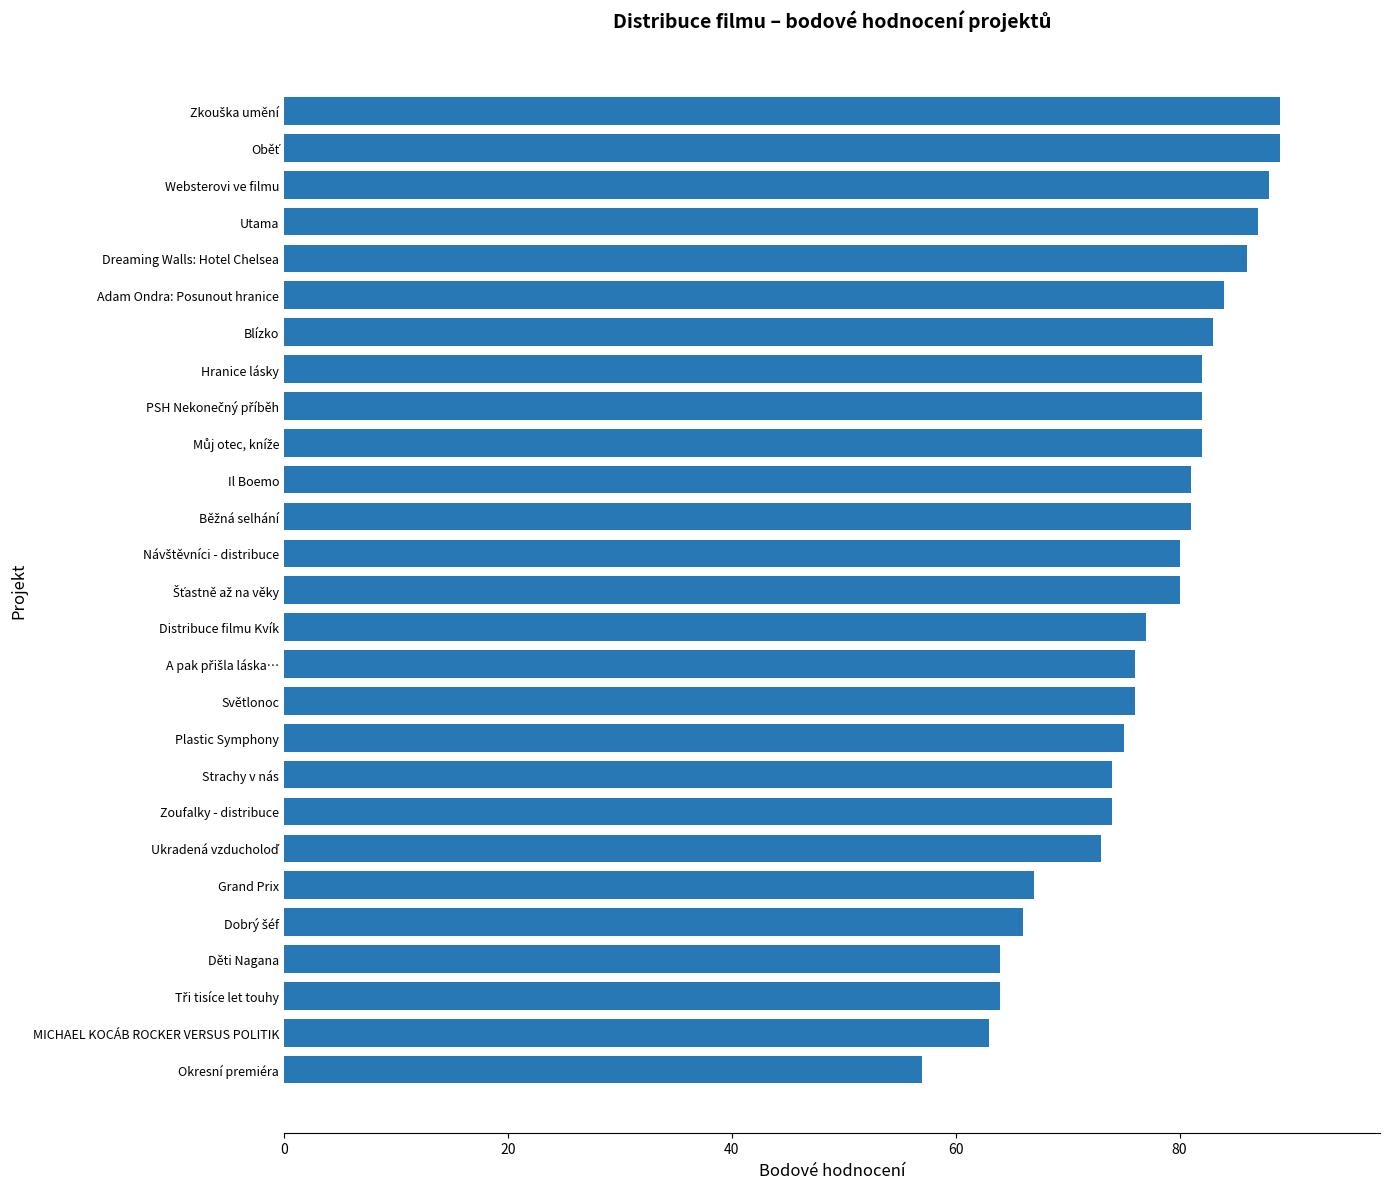

What is the difference between the maximum and minimum values?

32